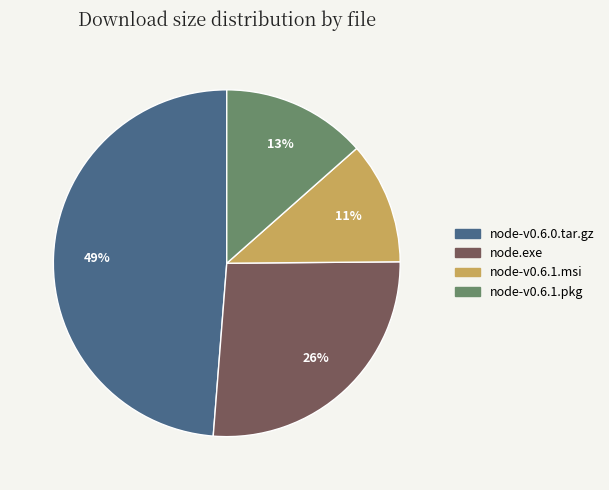

To the nearest percent, what portion does node-v0.6.1.msi represent?

11%